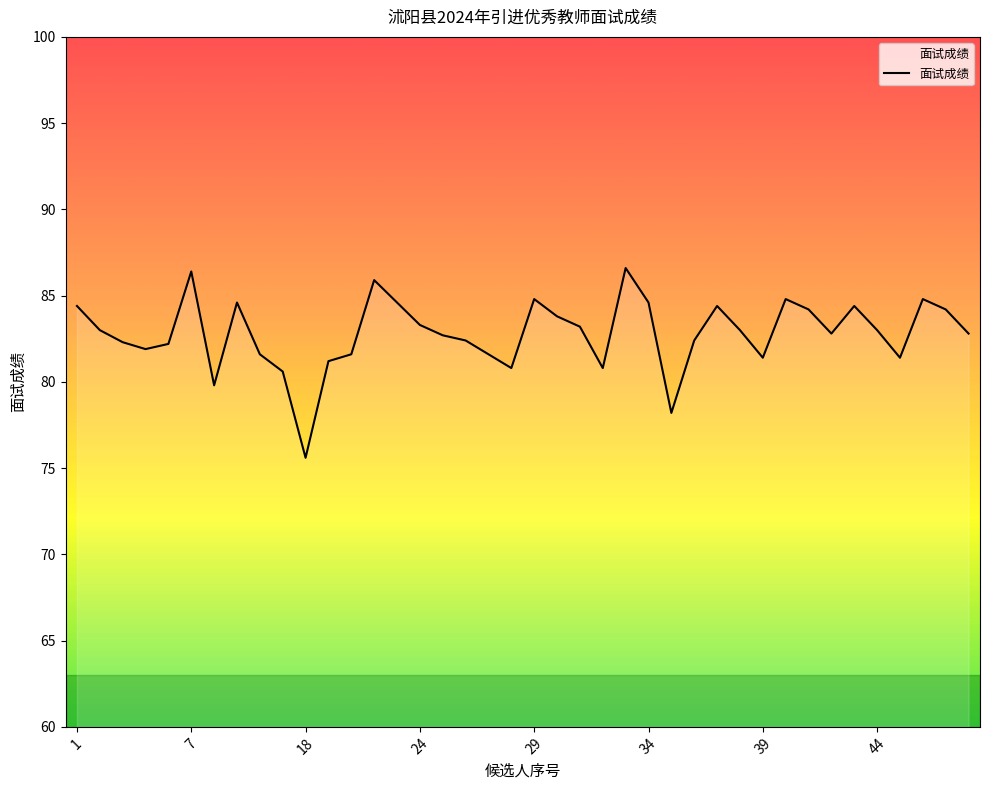

What is the smallest value displayed?

75.6